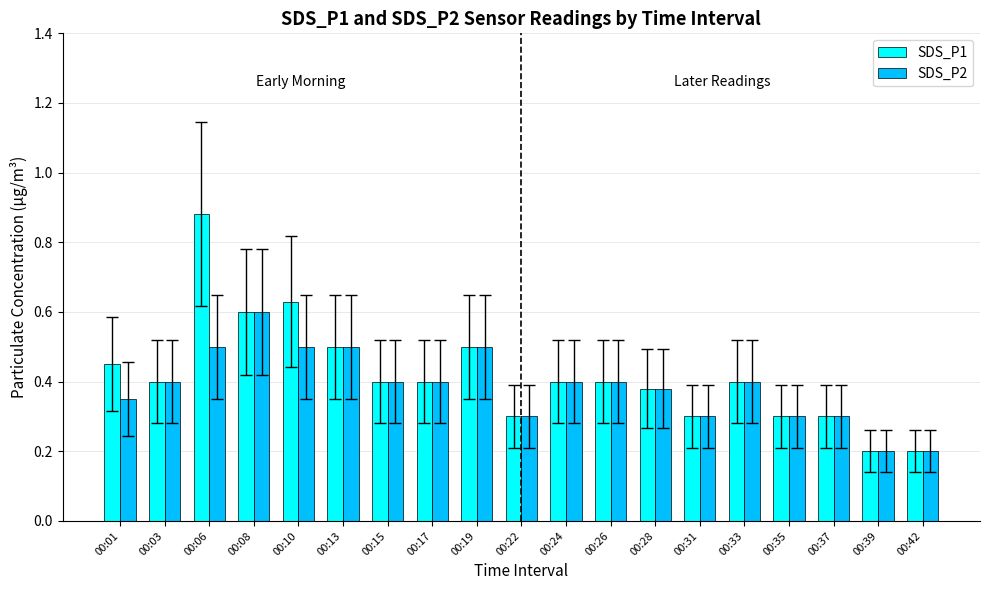

Is it true that SDS_P2 equals 0.6 at 00:08?

True